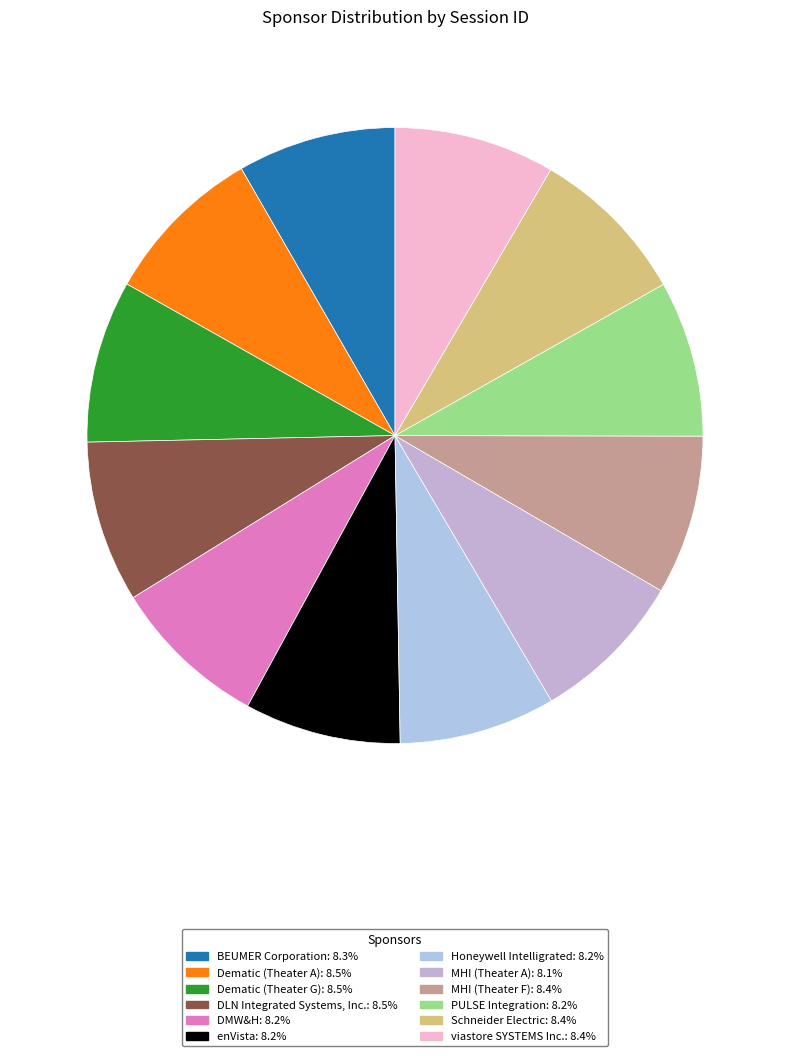

How many segments does this pie chart have?

12